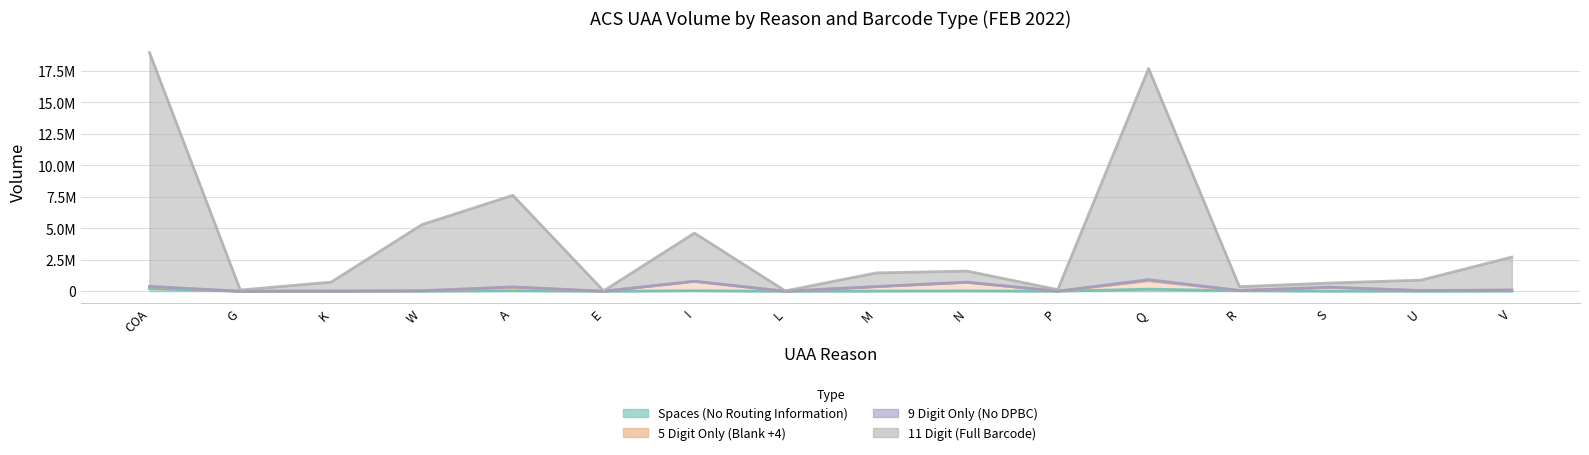

The value of 5 Digit Only (Blank +4) at L is 4420. True or false?

False